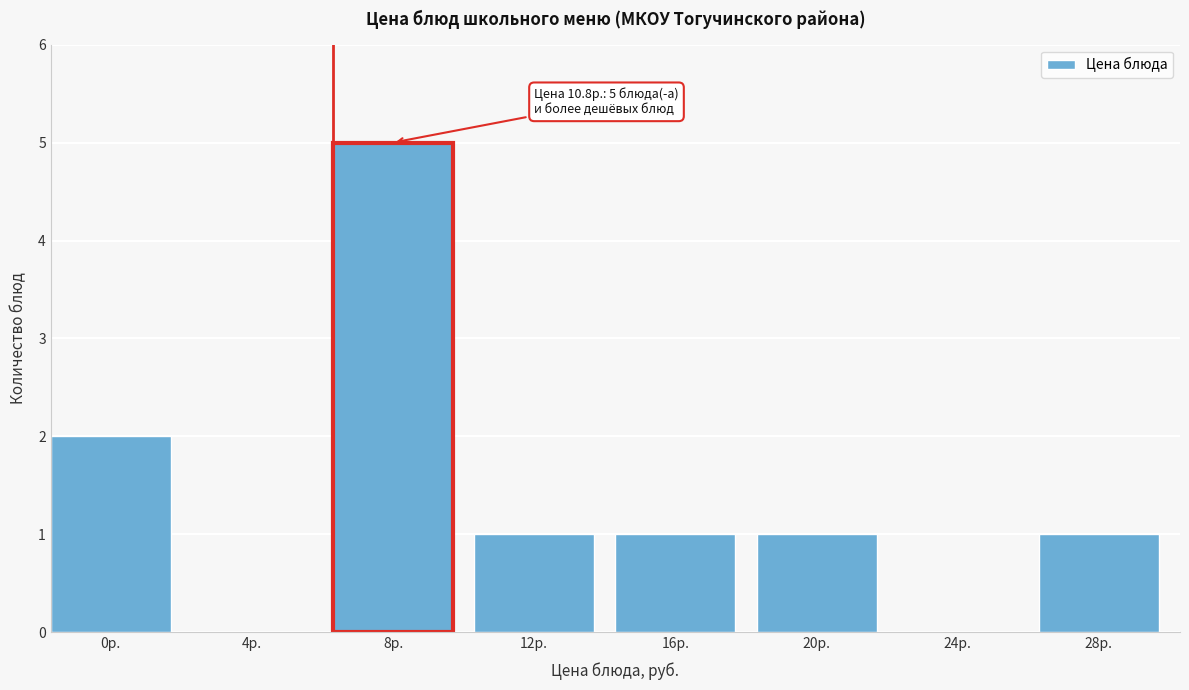

Reading left to right, what are all the values shown in this chart?

0р.=2	4р.=0	8р.=5	12р.=1	16р.=1	20р.=1	24р.=0	28р.=1